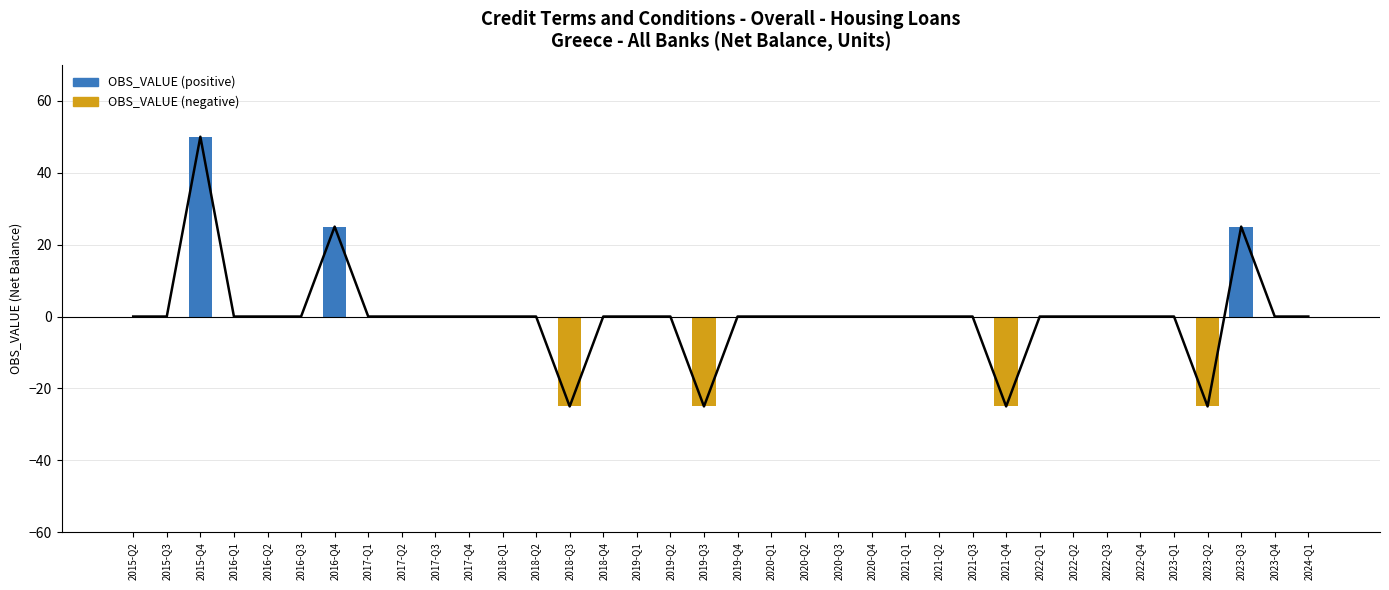

How many positive values does the OBS_VALUE (positive) series have?

3